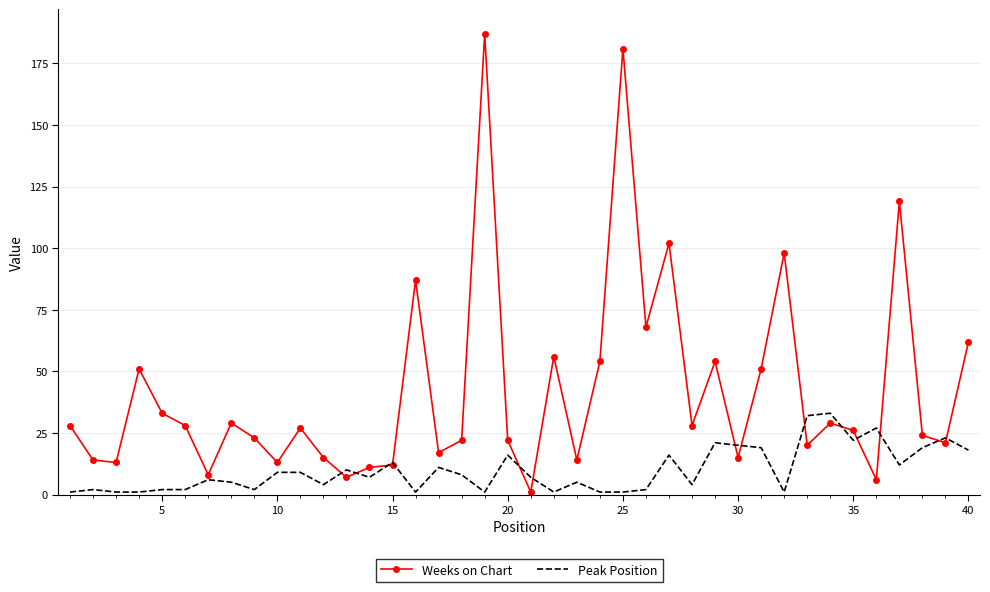

True or false: Weeks on Chart and Peak Position cross at least once.

True